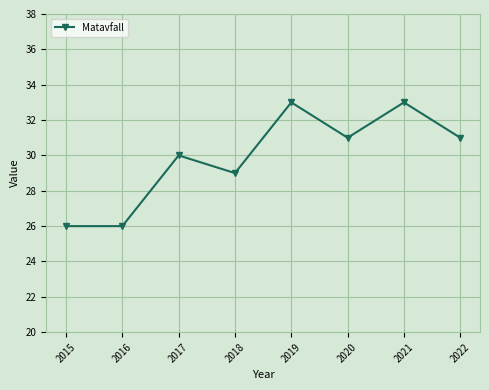

What is the value of the 8th point from the left?

31